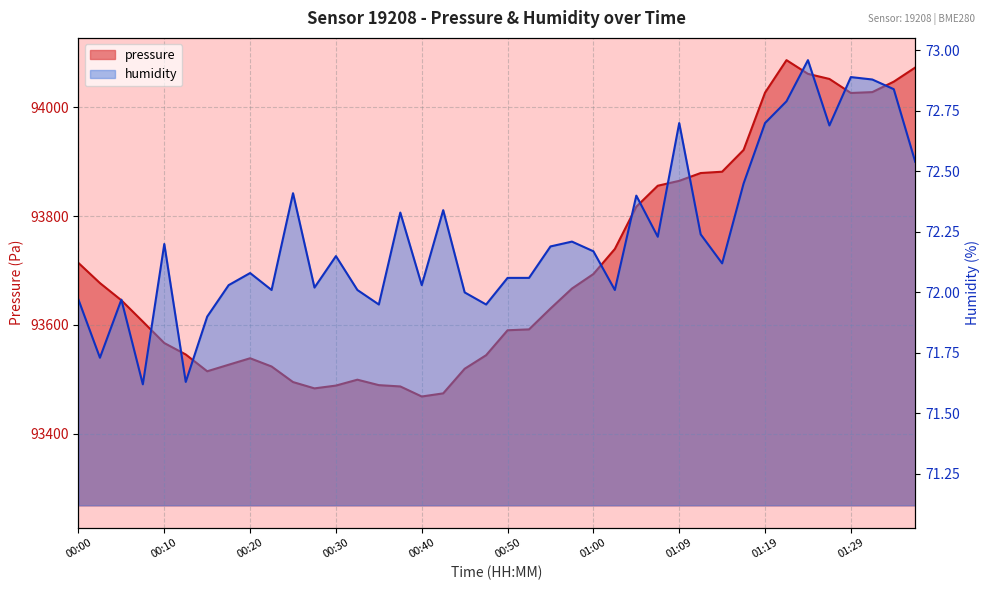

What is the greatest value displayed?

94086.7